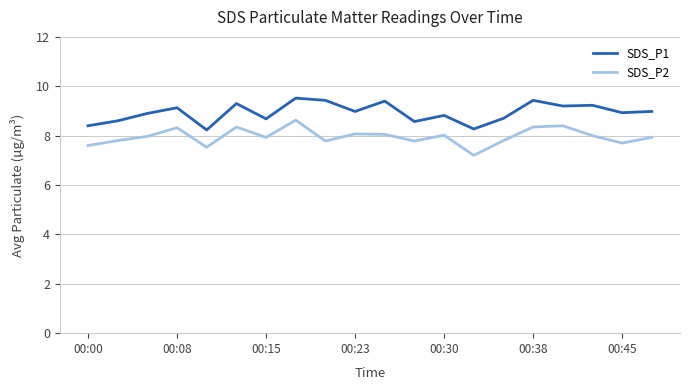

Which series has the largest total across all categories?

SDS_P1